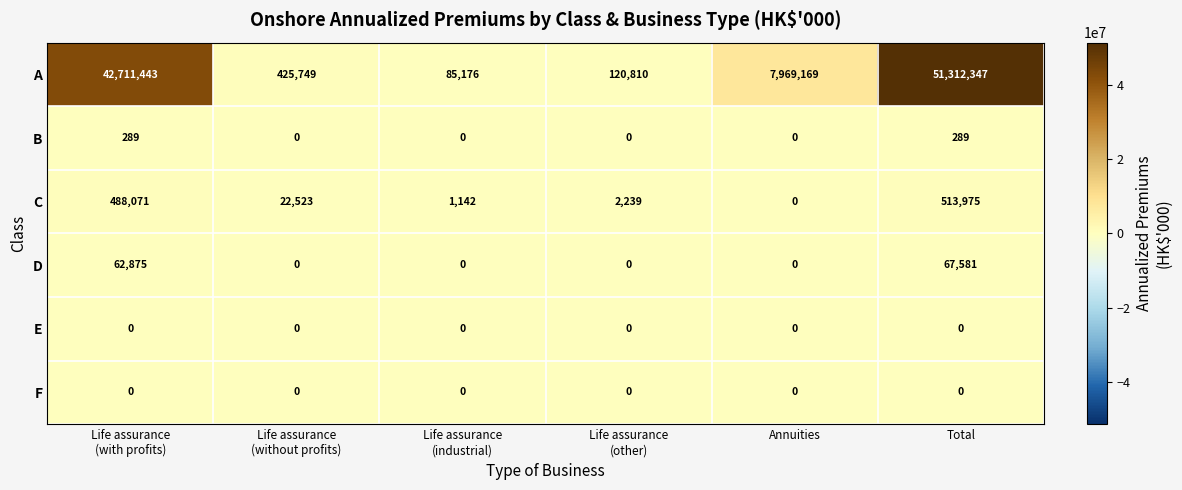

Count the B values in the range 0 to 289.

6